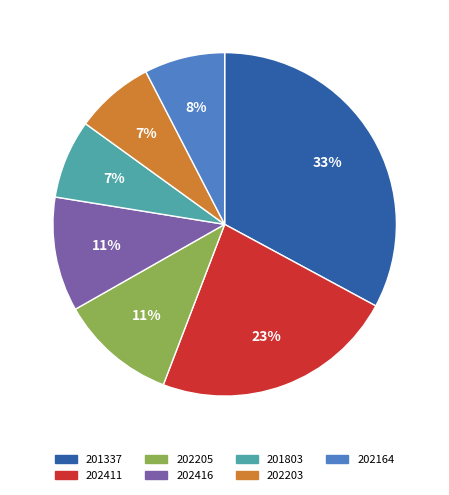

How many segments does this pie chart have?

7